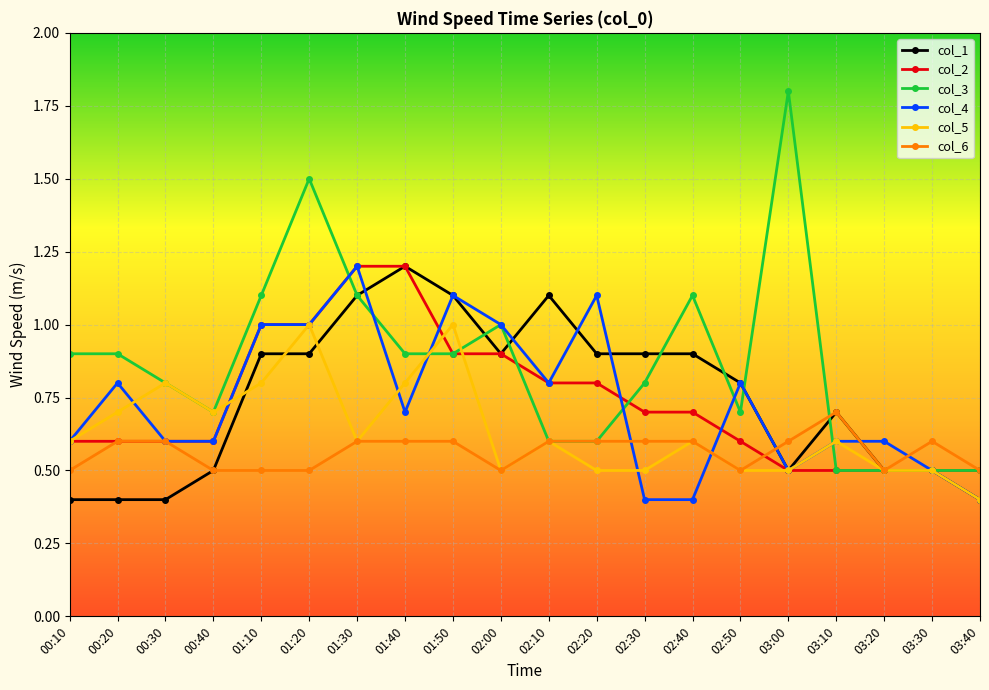

Which category has the highest value across all series?

03:00